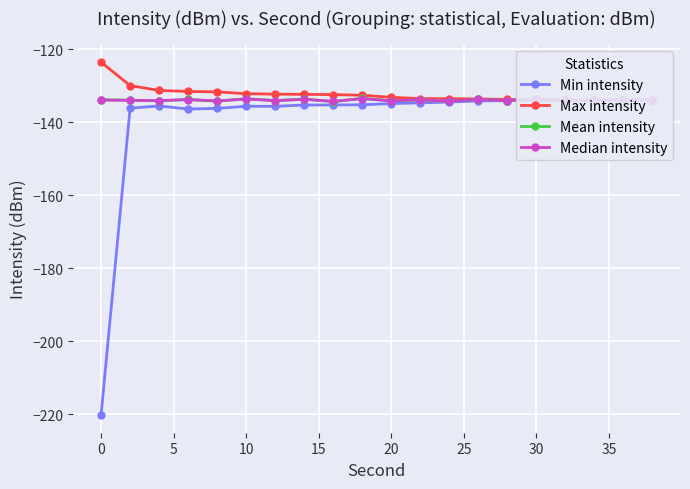

What is the sum of all Median intensity values?

-2677.9